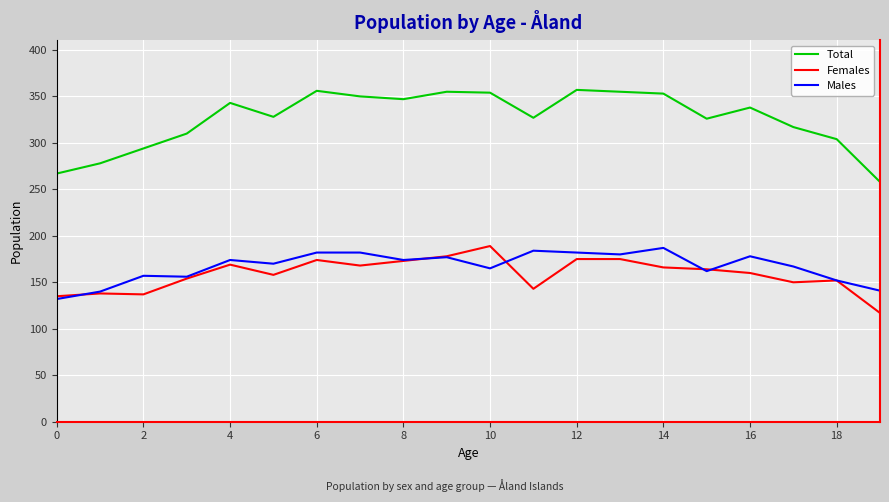

What is the smallest value displayed?

117